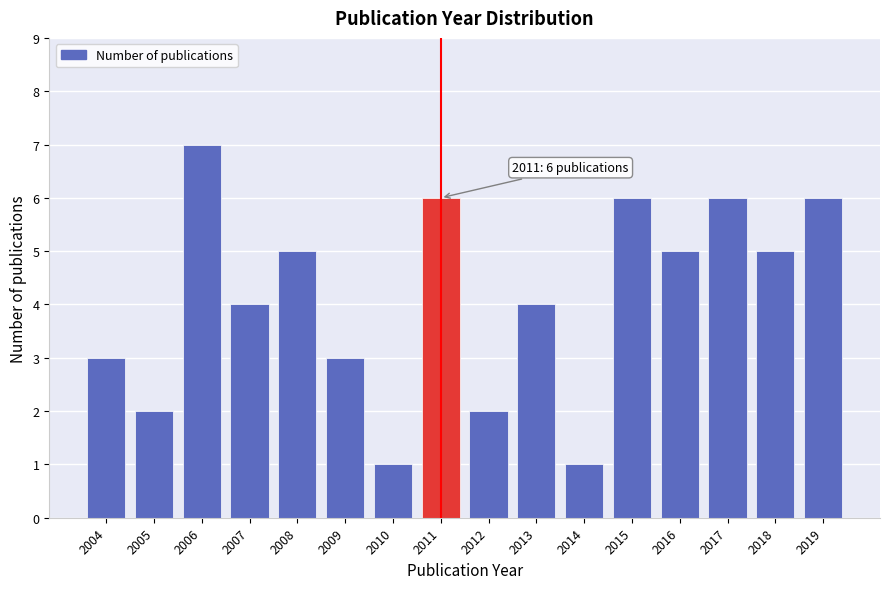

Reading left to right, extract all data points from this chart.

3	2	7	4	5	3	1	6	2	4	1	6	5	6	5	6